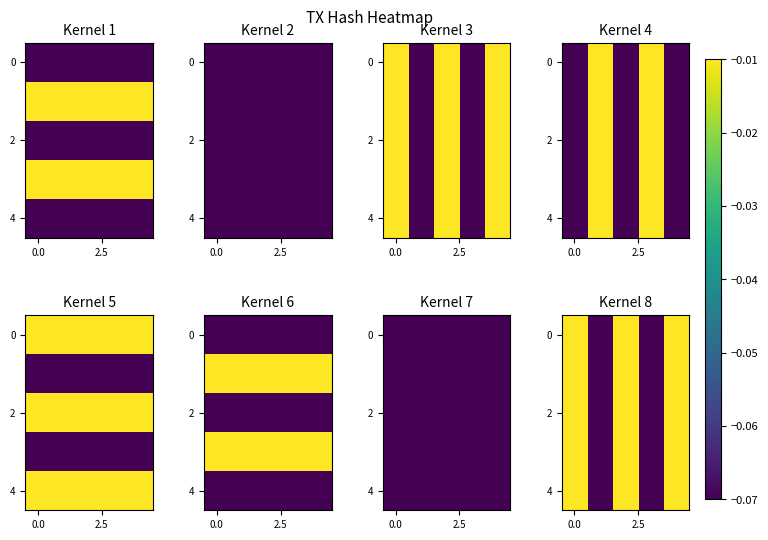

What is the total value across all series at 0.0?

-0.1